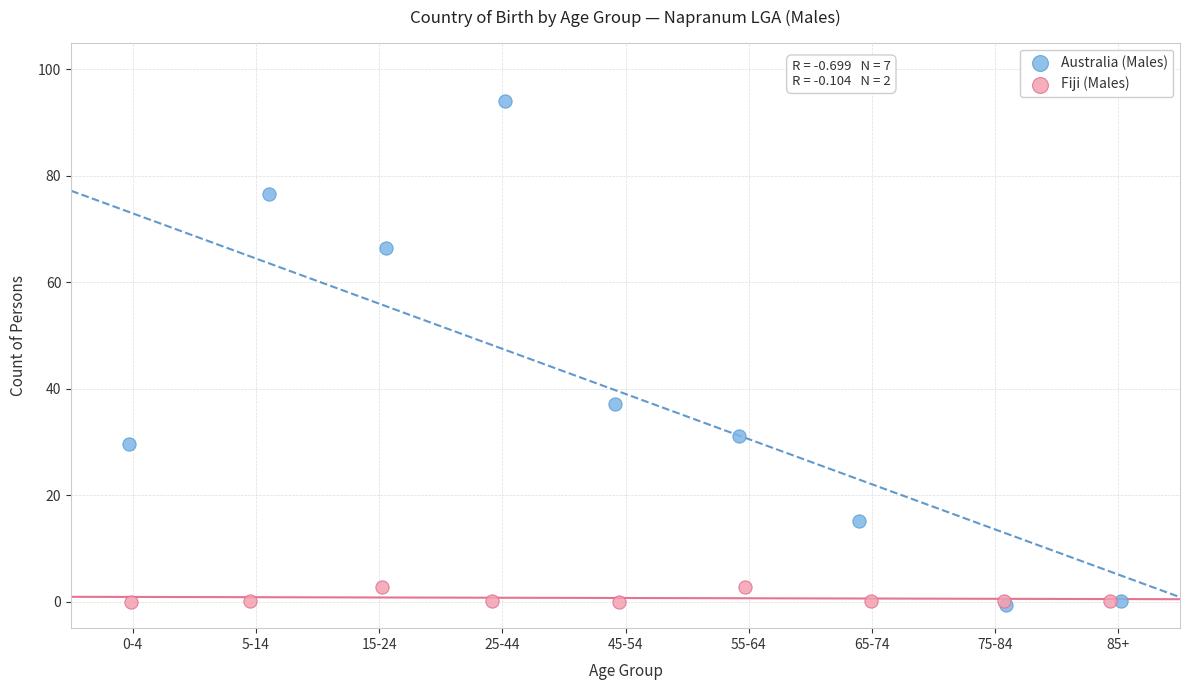

Which series reaches the maximum Y coordinate?

Australia (Males)